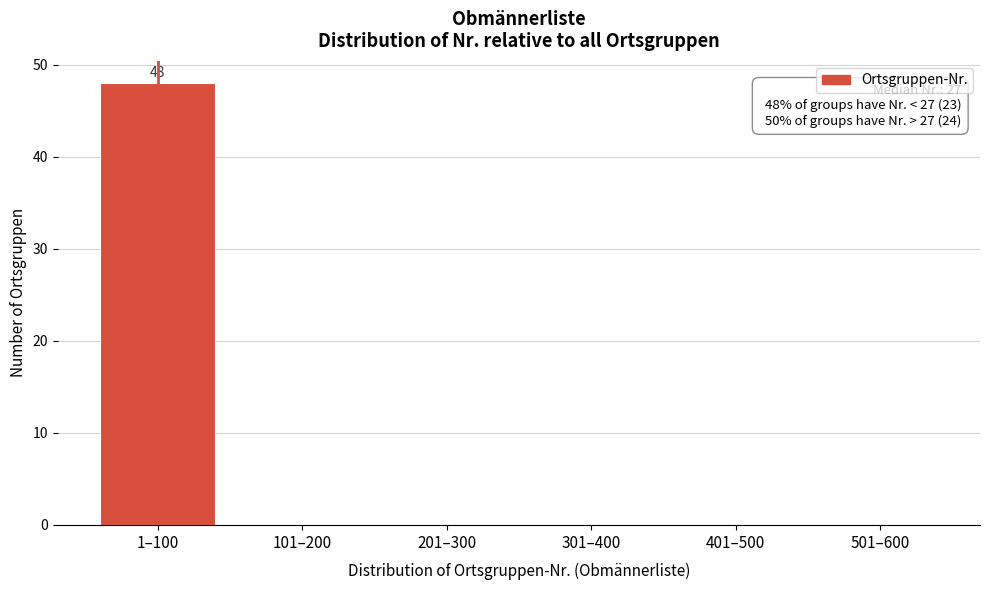

Reading left to right, what are all the values shown in this chart?

1–100=48	101–200=0	201–300=0	301–400=0	401–500=0	501–600=0